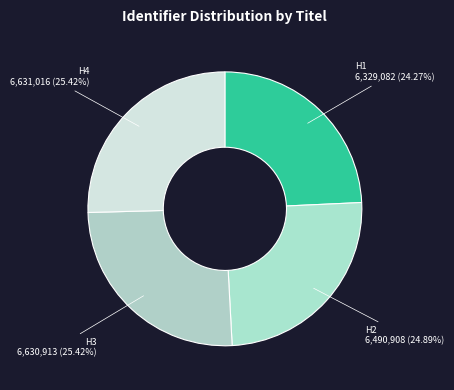

How many slices are in this pie chart?

4